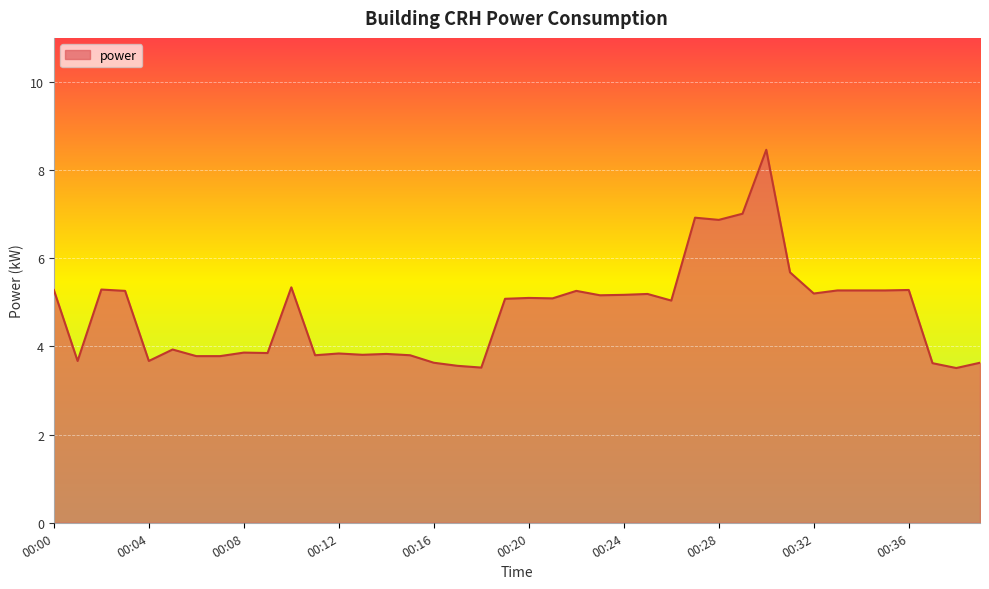

What is the minimum value shown in the chart?

3.5